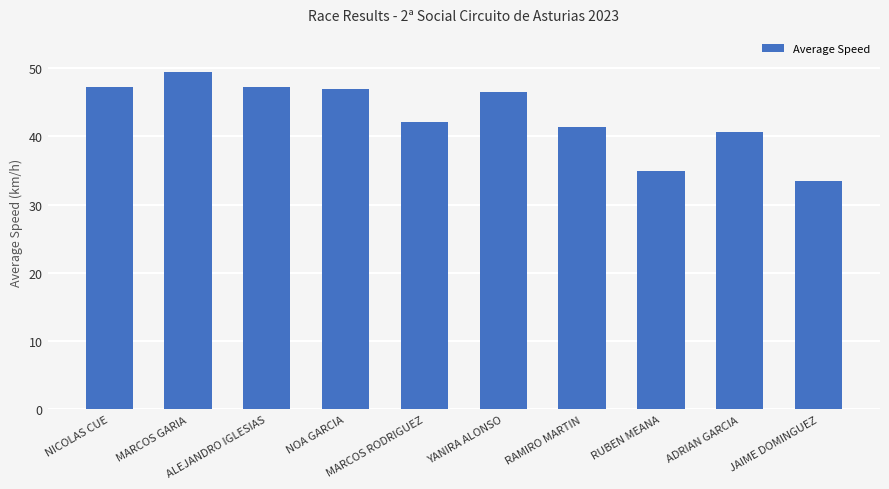

What is the change in value from MARCOS GARIA to MARCOS RODRIGUEZ?

-7.3